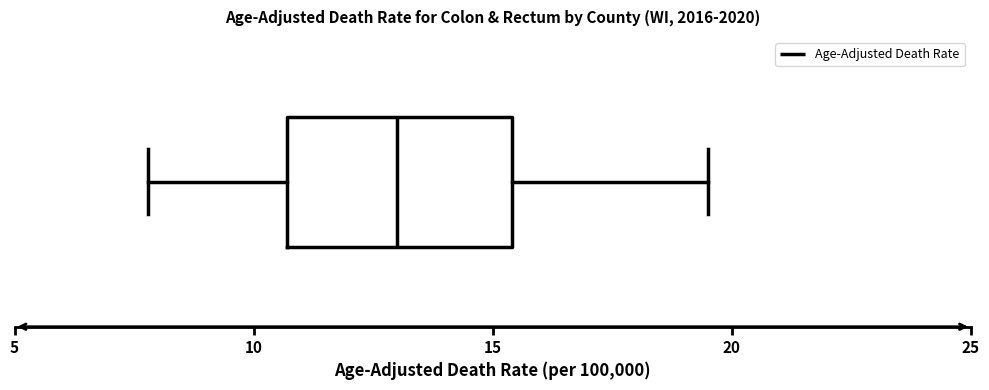

Where does the median line of the box sit on the x-axis? The values are not printed on the chart, so give them approximately, as read against the axis.

13.0